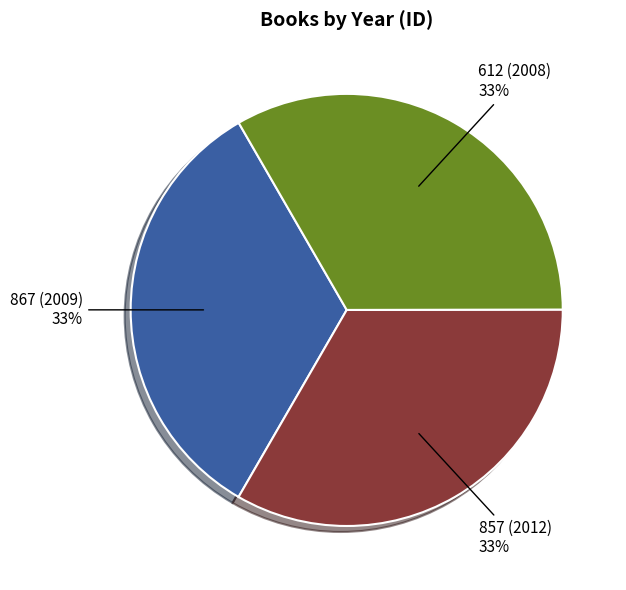

Is there any slice that represents more than half of the pie?

No